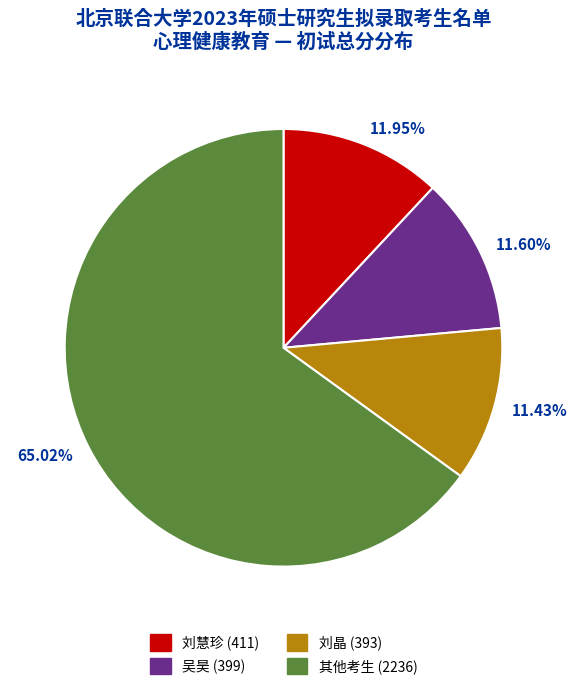

Does any single category account for the majority?

Yes